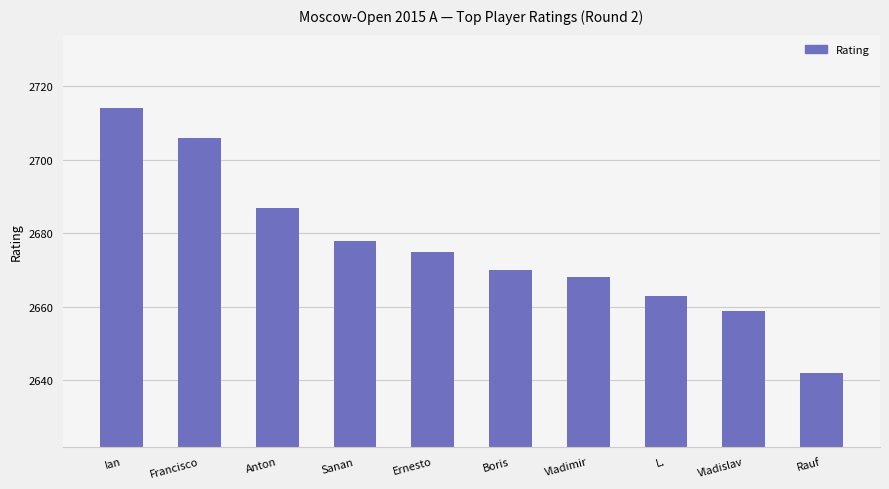

Reading left to right, extract all data points from this chart.

Ian=2714	Francisco=2706	Anton=2687	Sanan=2678	Ernesto=2675	Boris=2670	Vladimir=2668	L.=2663	Vladislav=2659	Rauf=2642